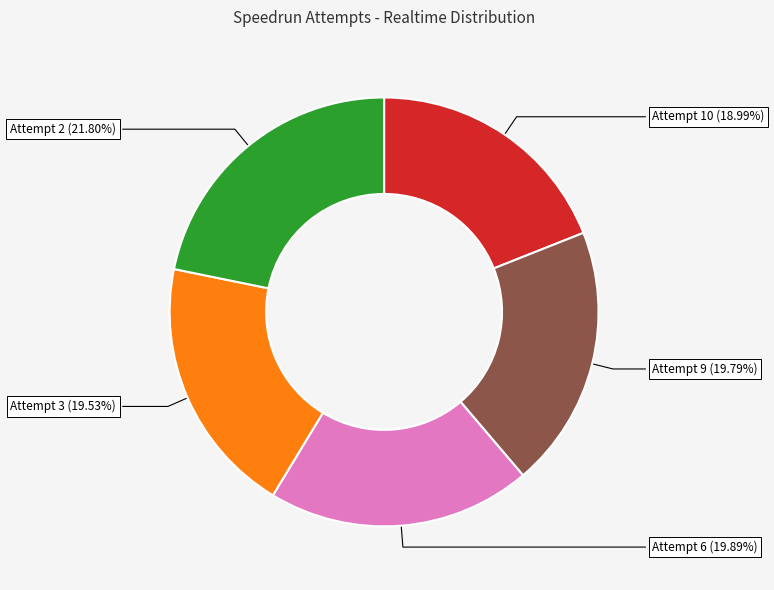

What is the total percentage of Attempt 6 and Attempt 9?

39.7%